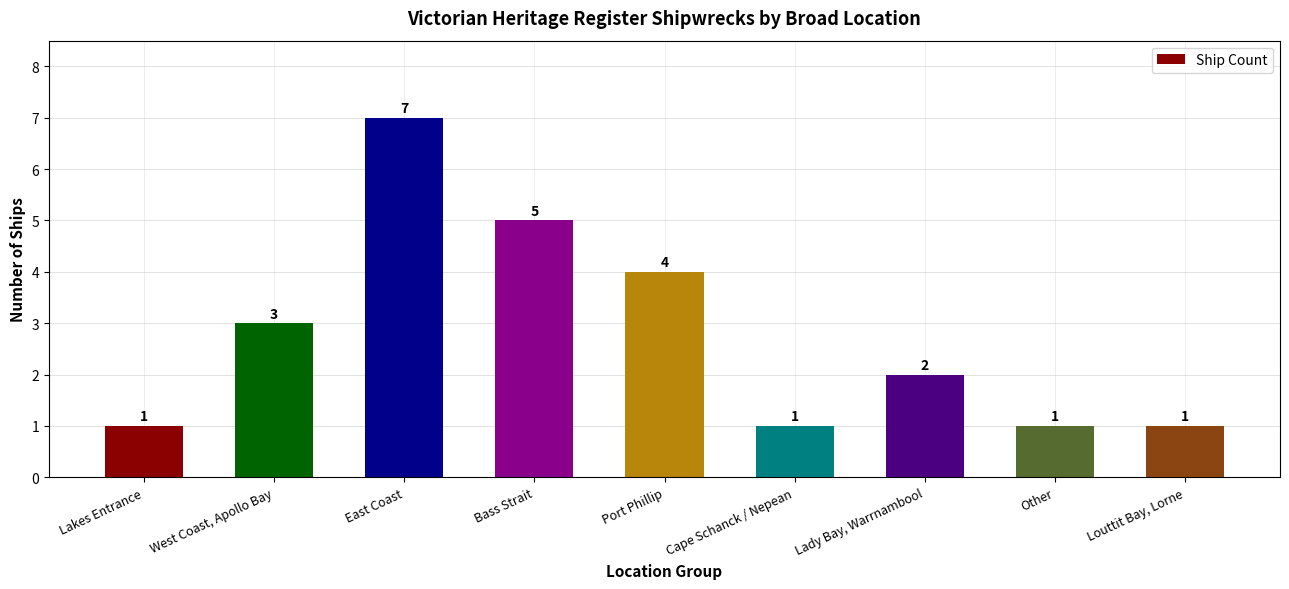

Reading left to right, what are all the values shown in this chart?

Lakes Entrance=1	West Coast, Apollo Bay=3	East Coast=7	Bass Strait=5	Port Phillip=4	Cape Schanck / Nepean=1	Lady Bay, Warrnambool=2	Other=1	Louttit Bay, Lorne=1